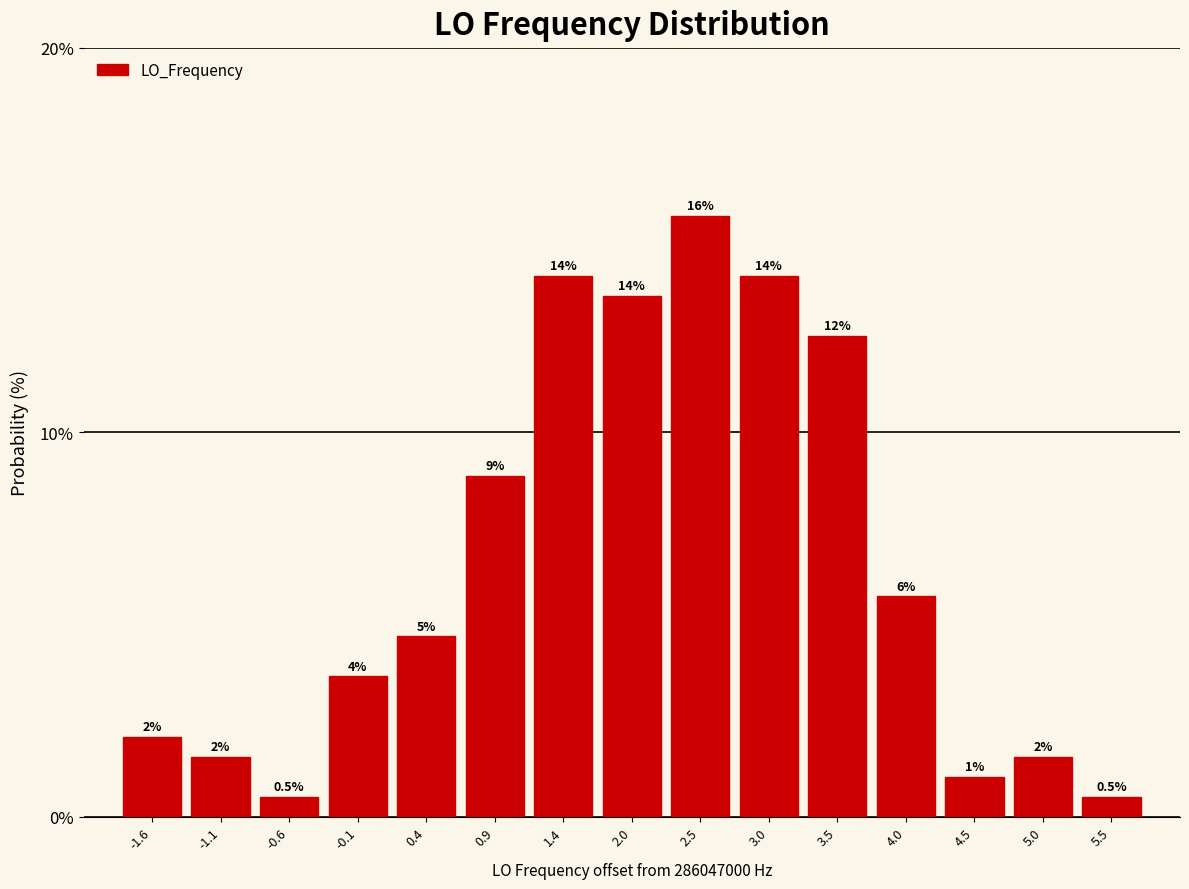

How many bars are there in total?

15